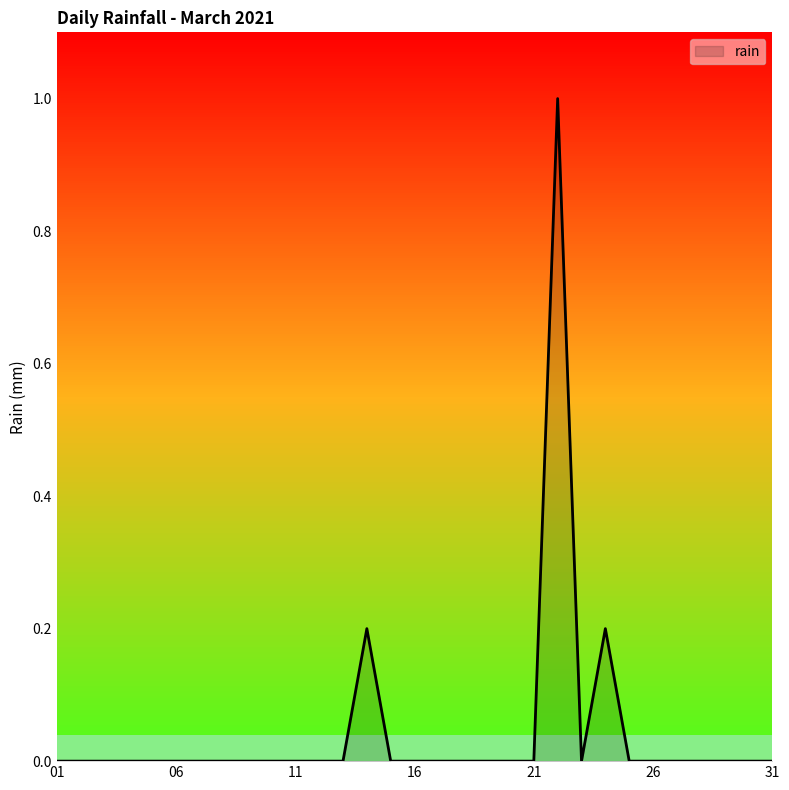

At which category does the data reach its first local valley?

2021-03-23